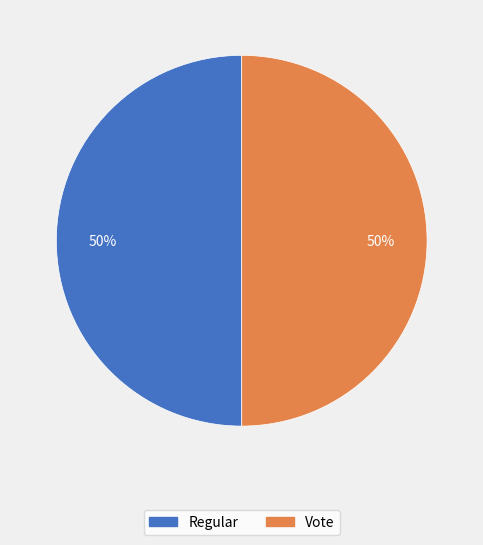

Is the sum of Vote and Regular greater than half?

Yes